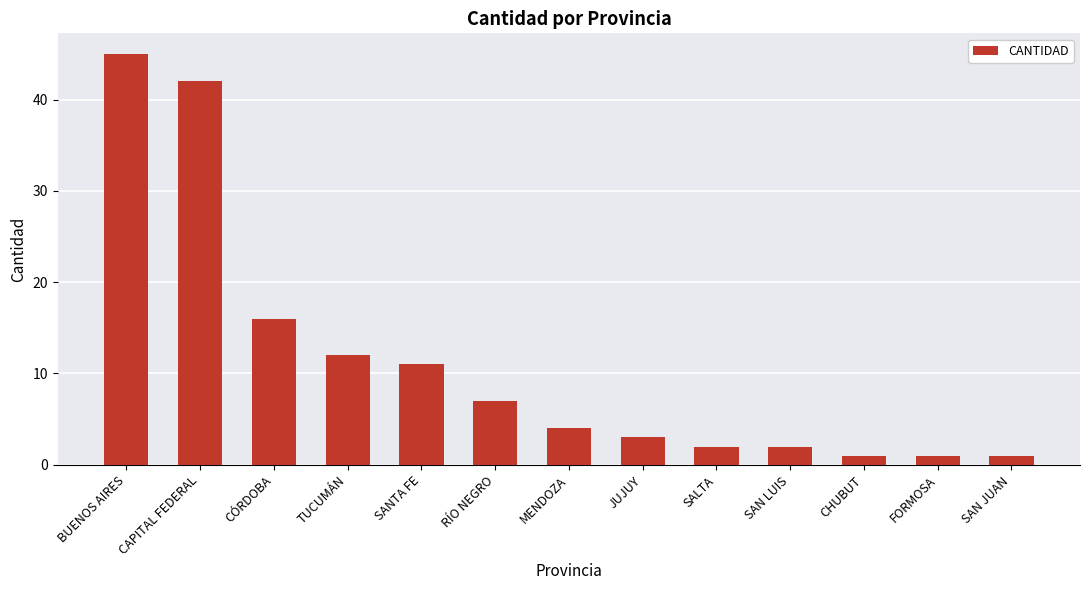

What is the minimum value shown in the chart?

1